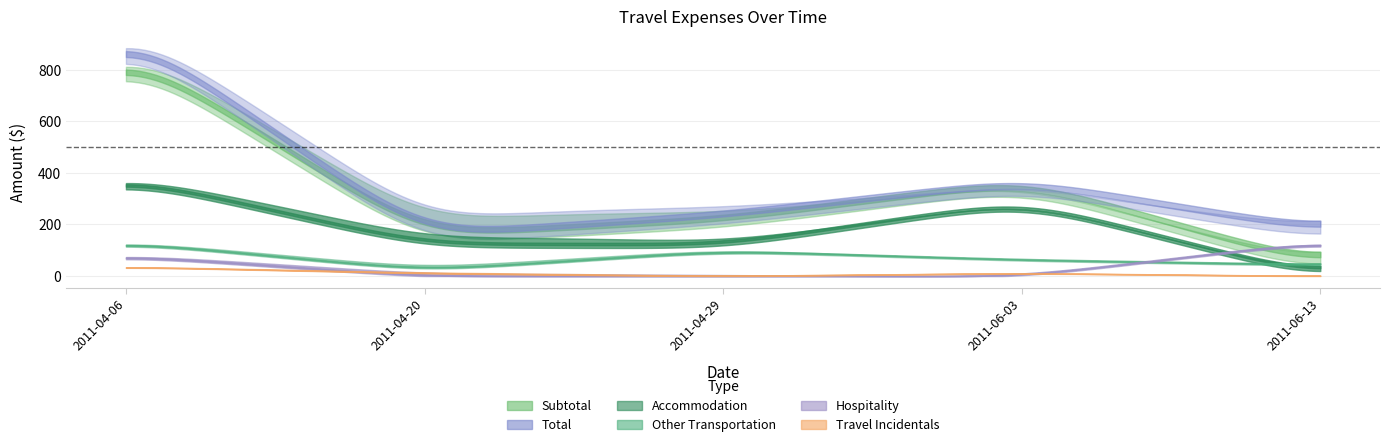

How many series are shown in this chart?

6